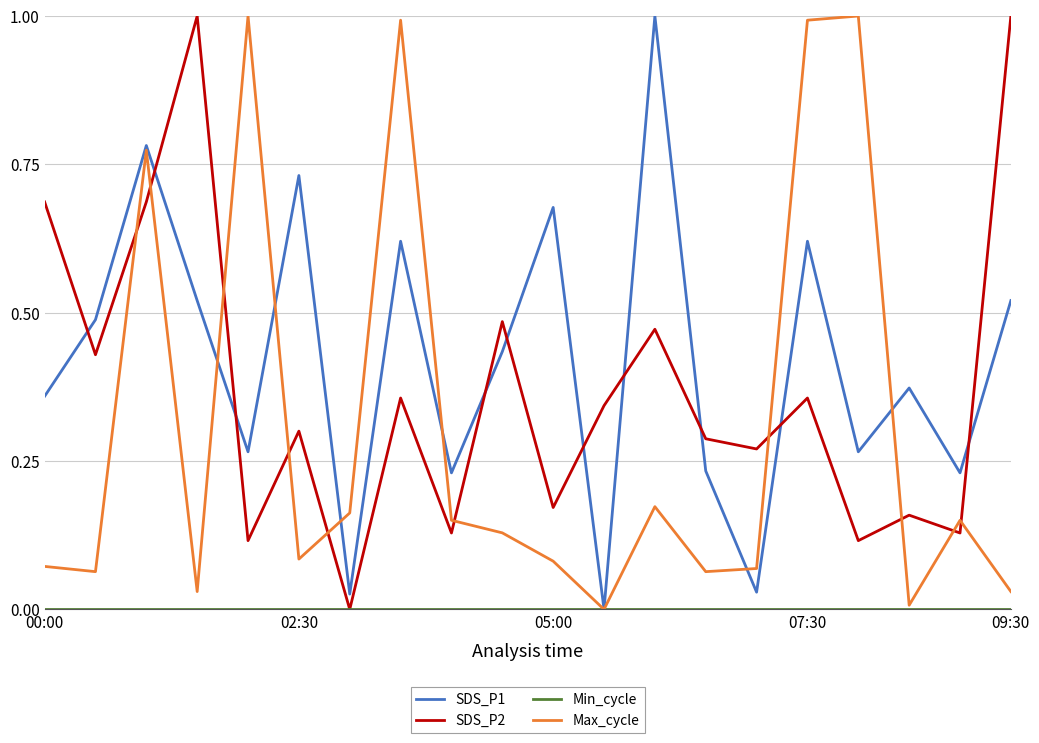

What is the maximum value for SDS_P2?

1.0